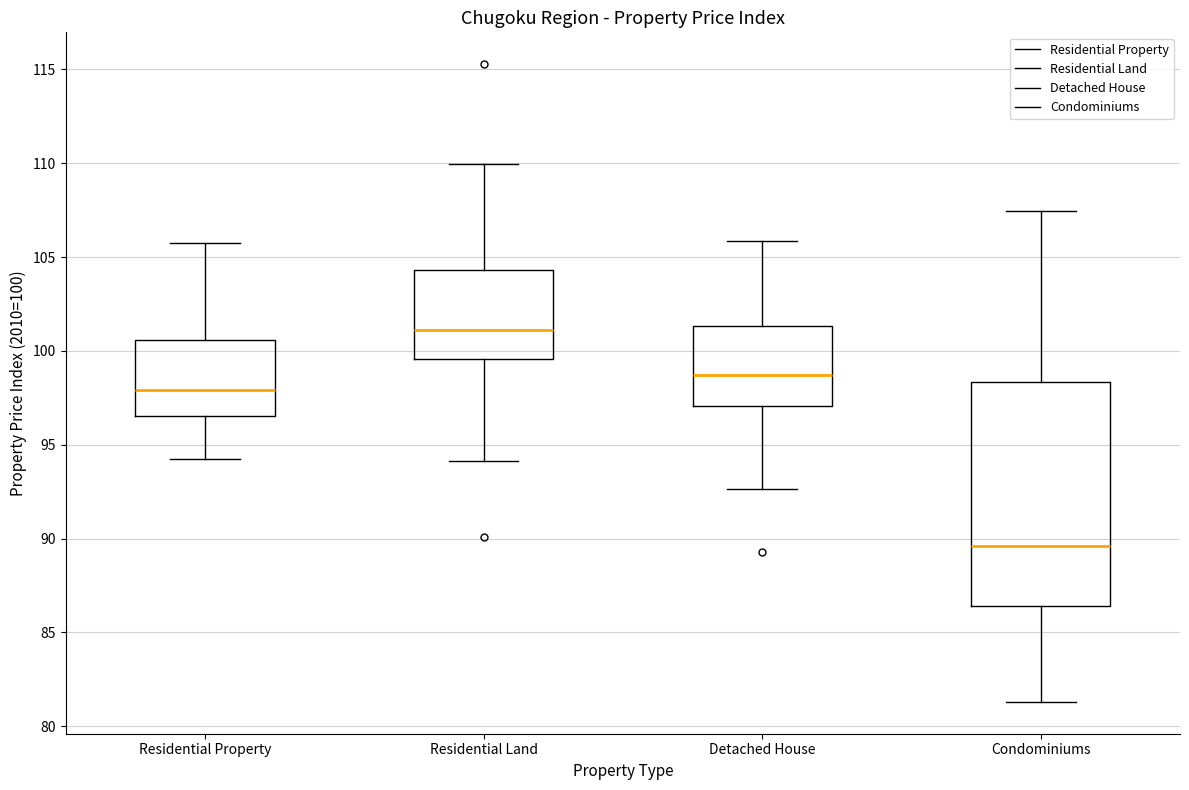

Reading left to right, read every box against the y-axis: the position of its median line, the range the box covers, and the ends of its whiskers. The values are not printed on the chart, so give them approximately, as read against the axis.

Residential Property: median 98.0, box 96.5 to 100.5, whiskers 94.0 to 106.0
Residential Land: median 101.0, box 99.5 to 104.5, whiskers 94.0 to 110.0
Detached House: median 98.5, box 97.0 to 101.5, whiskers 92.5 to 106.0
Condominiums: median 89.5, box 86.5 to 98.5, whiskers 81.5 to 107.5